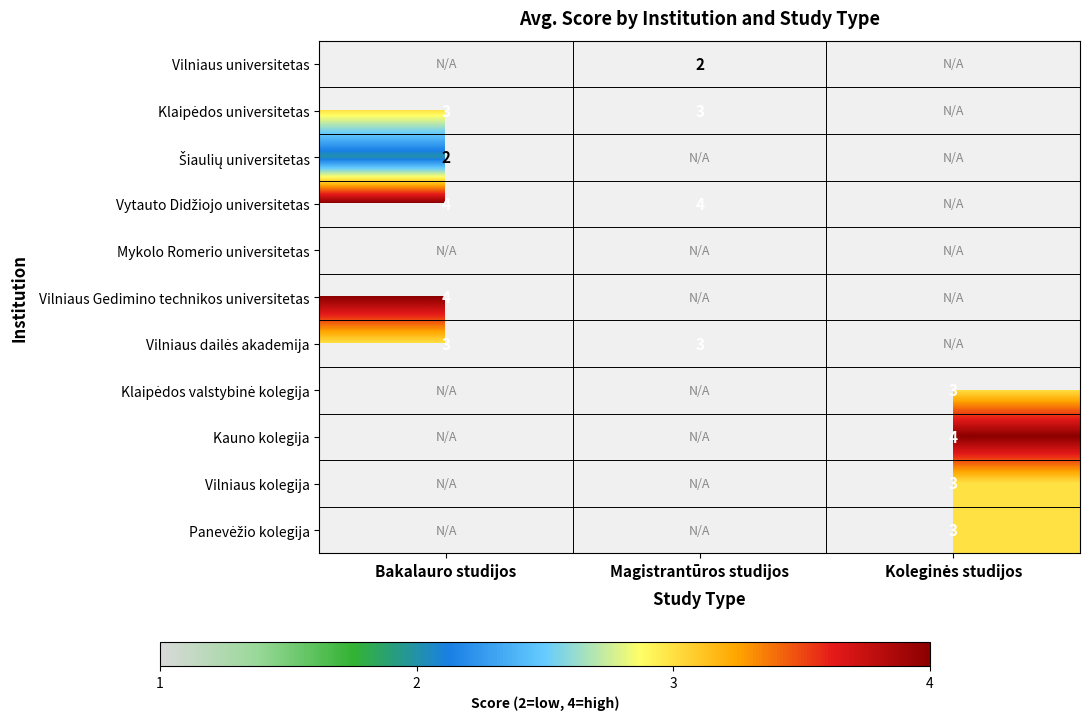

Is the value of Vilniaus universitetas at Koleginės studijos greater than the value of Klaipėdos valstybinė kolegija at Bakalauro studijos?

No